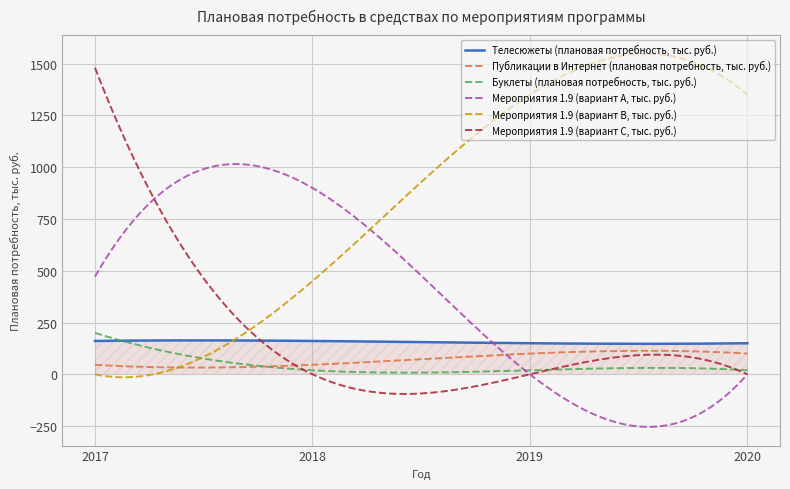

How many intersections are there between Публикации в Интернет (плановая потребность, тыс. руб.) and Мероприятия 1.9 (вариант B, тыс. руб.)?

1